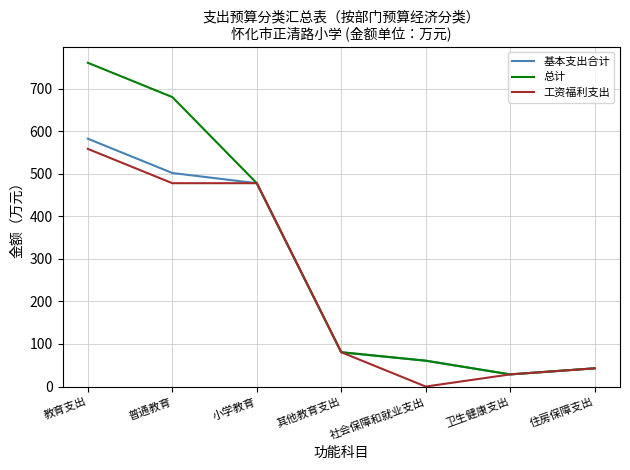

Reading left to right, what are all the values shown in this chart?

基本支出合计: 教育支出=582.3	普通教育=501.7	小学教育=477.8	其他教育支出=80.6	社会保障和就业支出=60.8	卫生健康支出=28.6	住房保障支出=42.8
总计: 教育支出=760.7	普通教育=680.1	小学教育=477.8	其他教育支出=80.6	社会保障和就业支出=60.8	卫生健康支出=28.6	住房保障支出=42.8
工资福利支出: 教育支出=558.4	普通教育=477.8	小学教育=477.8	其他教育支出=80.6	社会保障和就业支出=0.0	卫生健康支出=28.6	住房保障支出=42.8